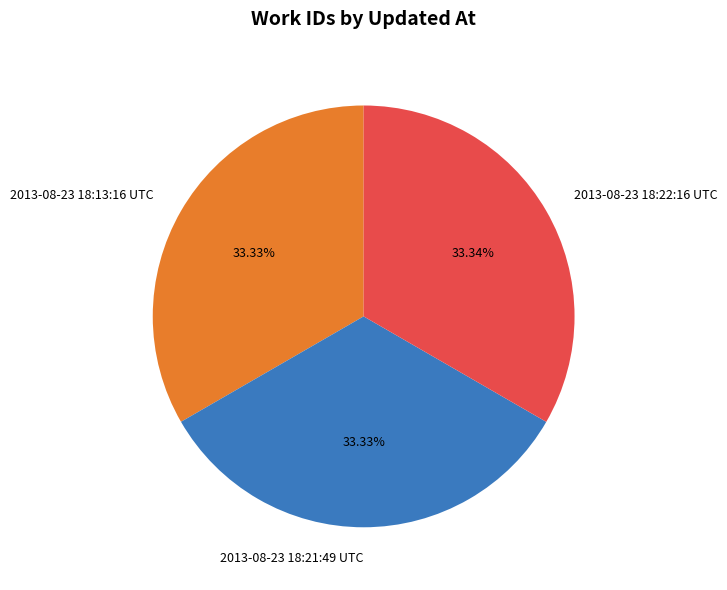

How many slices are in this pie chart?

3